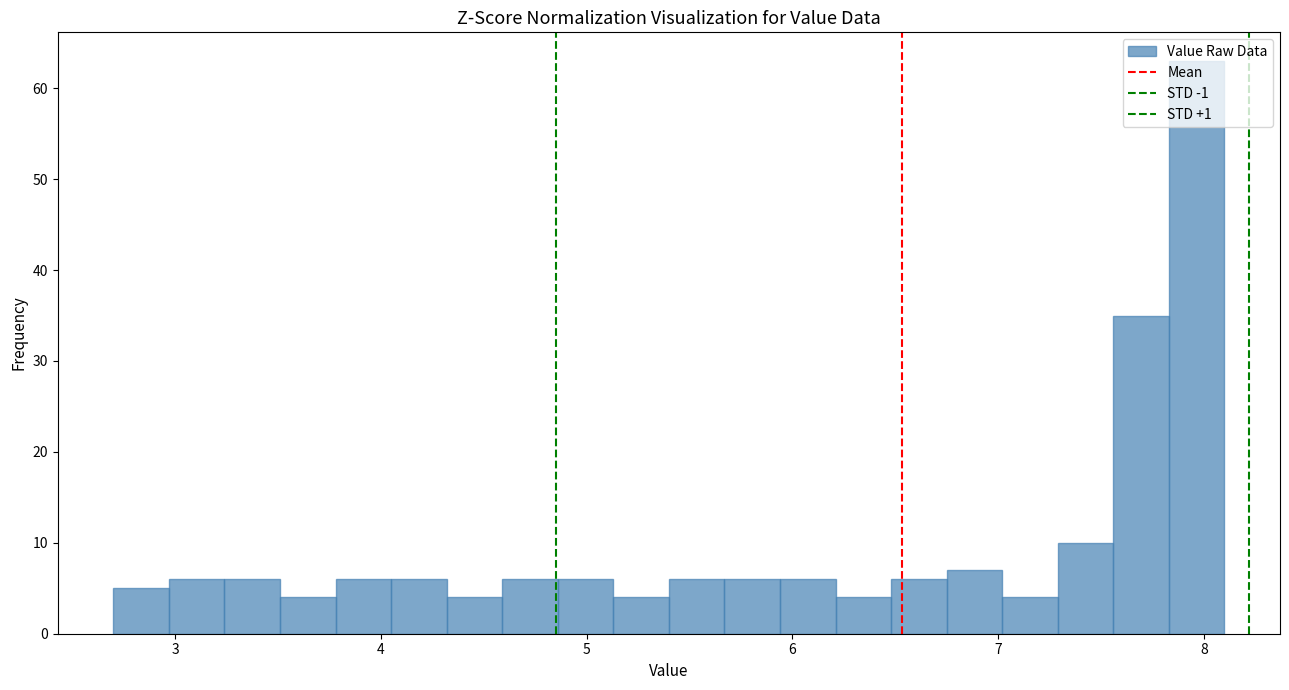

Read against the x-axis, roughly where is the centre of the tallest bar?

8.0